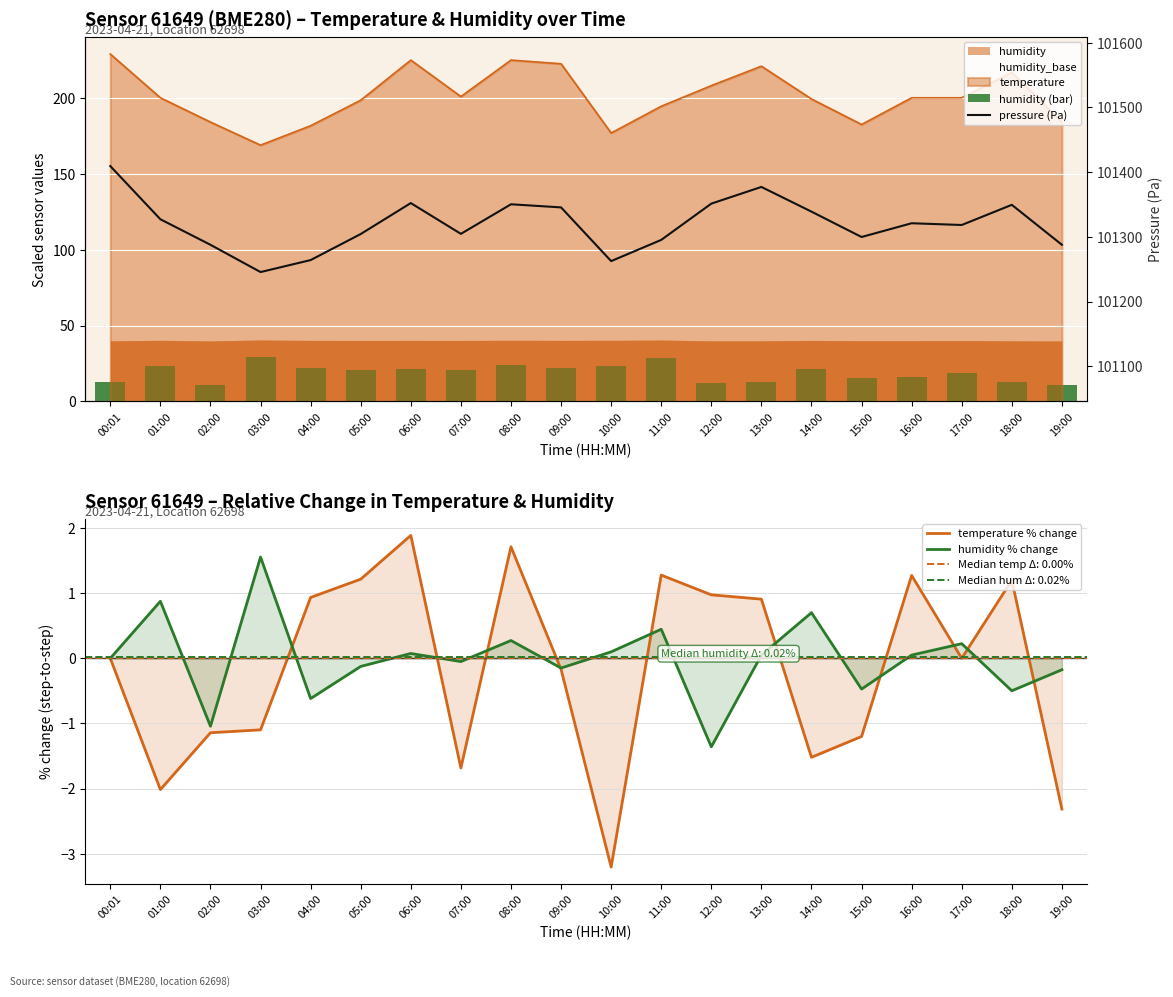

How many values in temperature % change are below zero?

9